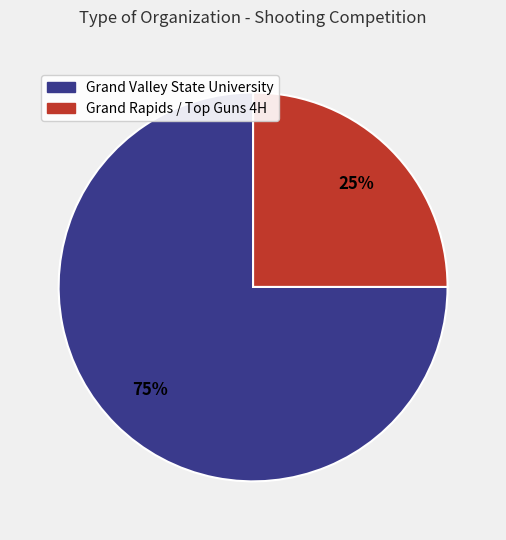

To the nearest percent, what is the difference between the largest and smallest slice percentages?

50%